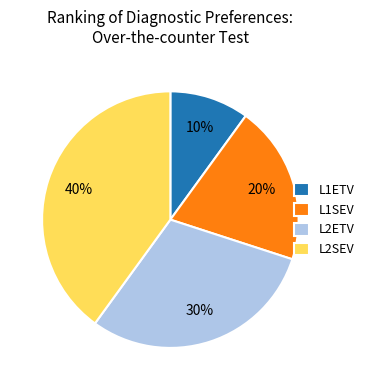

To the nearest percent, what is the difference between the largest and smallest slice percentages?

30%